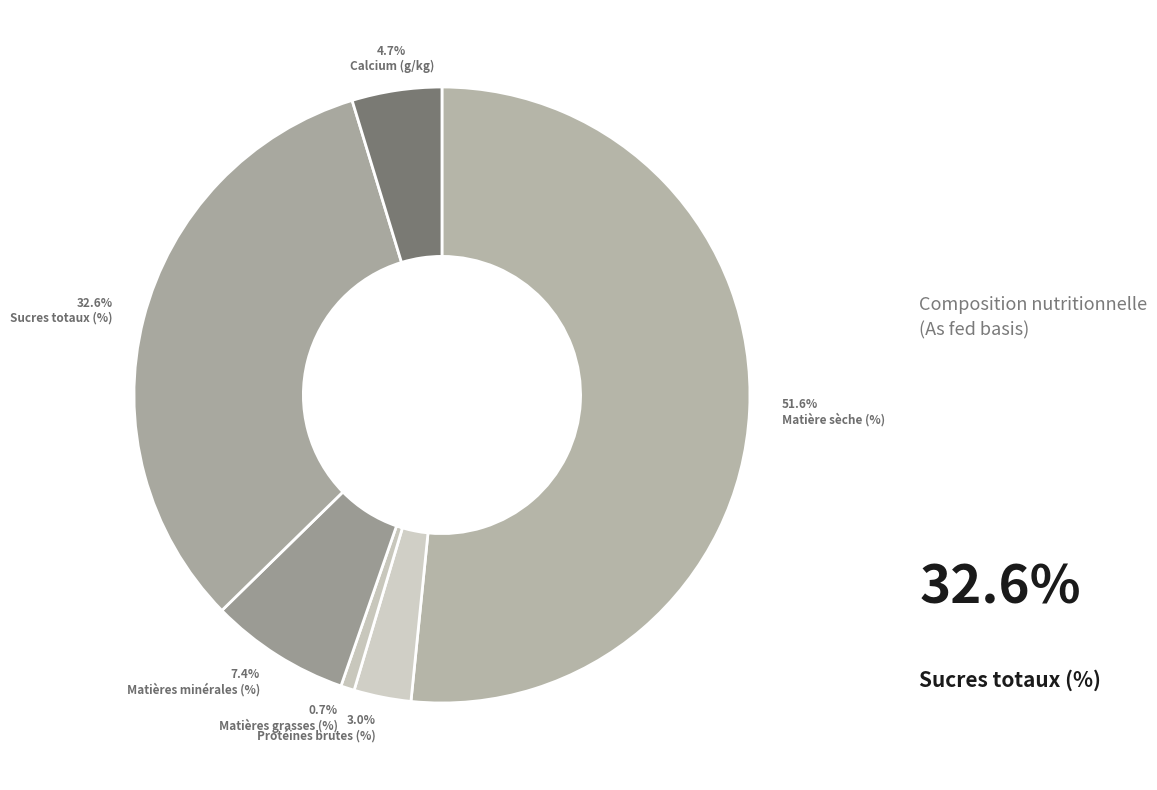

Is it true that Matières minérales (%) is 18% of the pie?

False